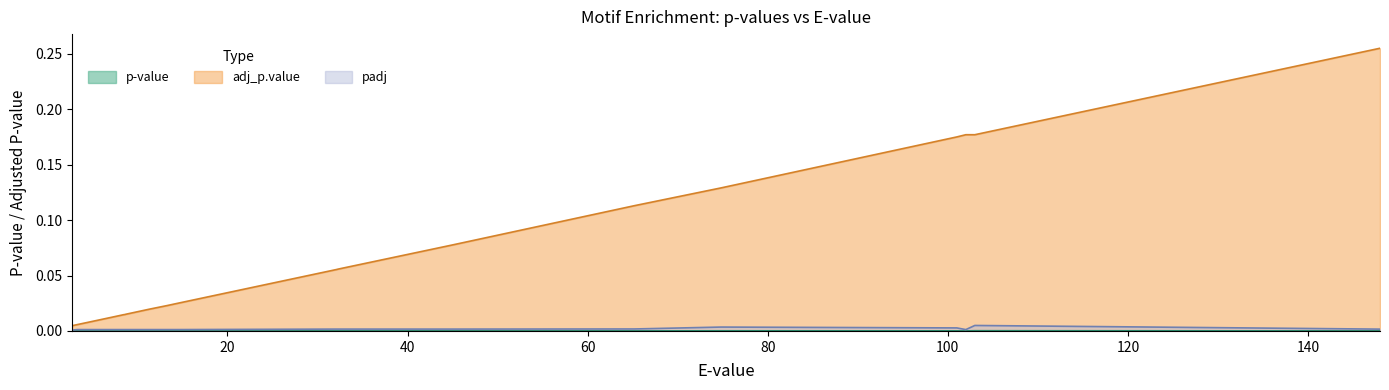

At which category is the sum across all series the highest?

148.0